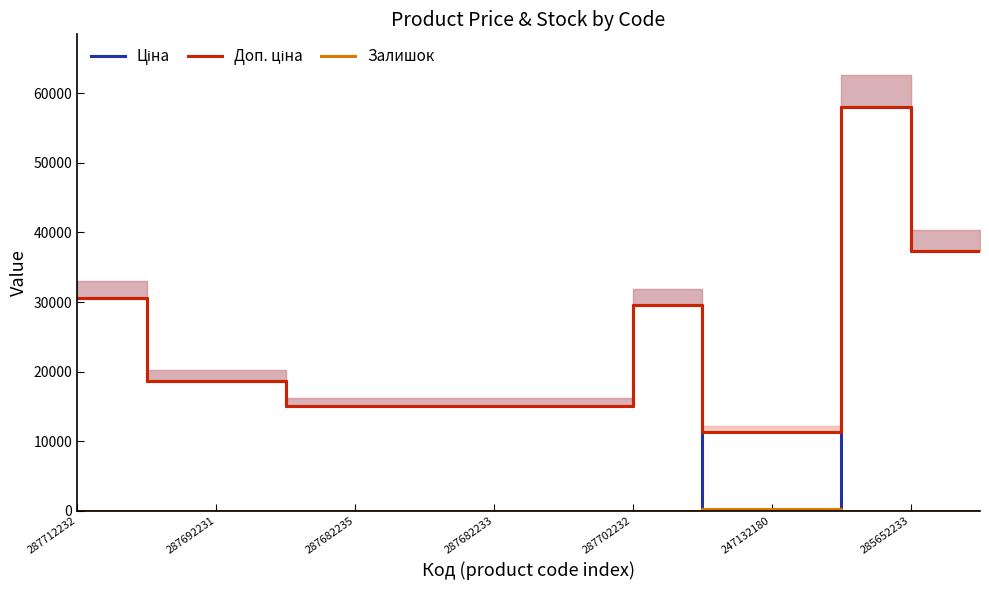

Rank the series by their maximum value, from highest to lowest.

Ціна, Доп. ціна, Залишок